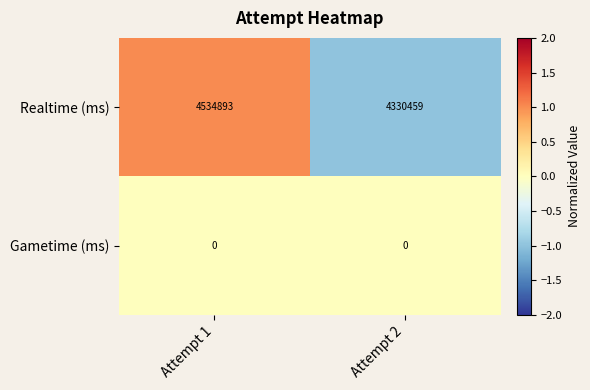

How many categories are shown in the chart?

2